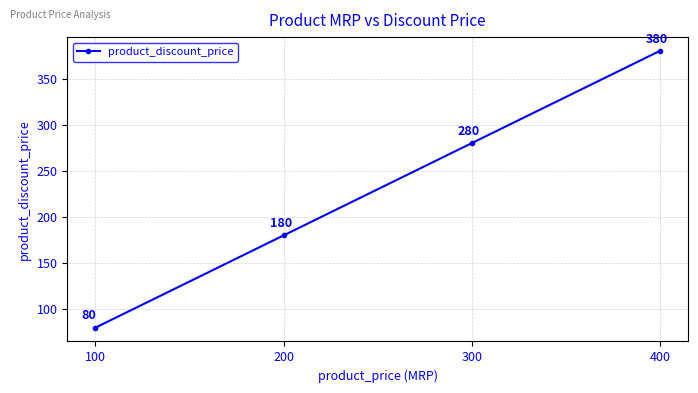

Reading right to left, what are all the values shown in this chart?

400=380	300=280	200=180	100=80